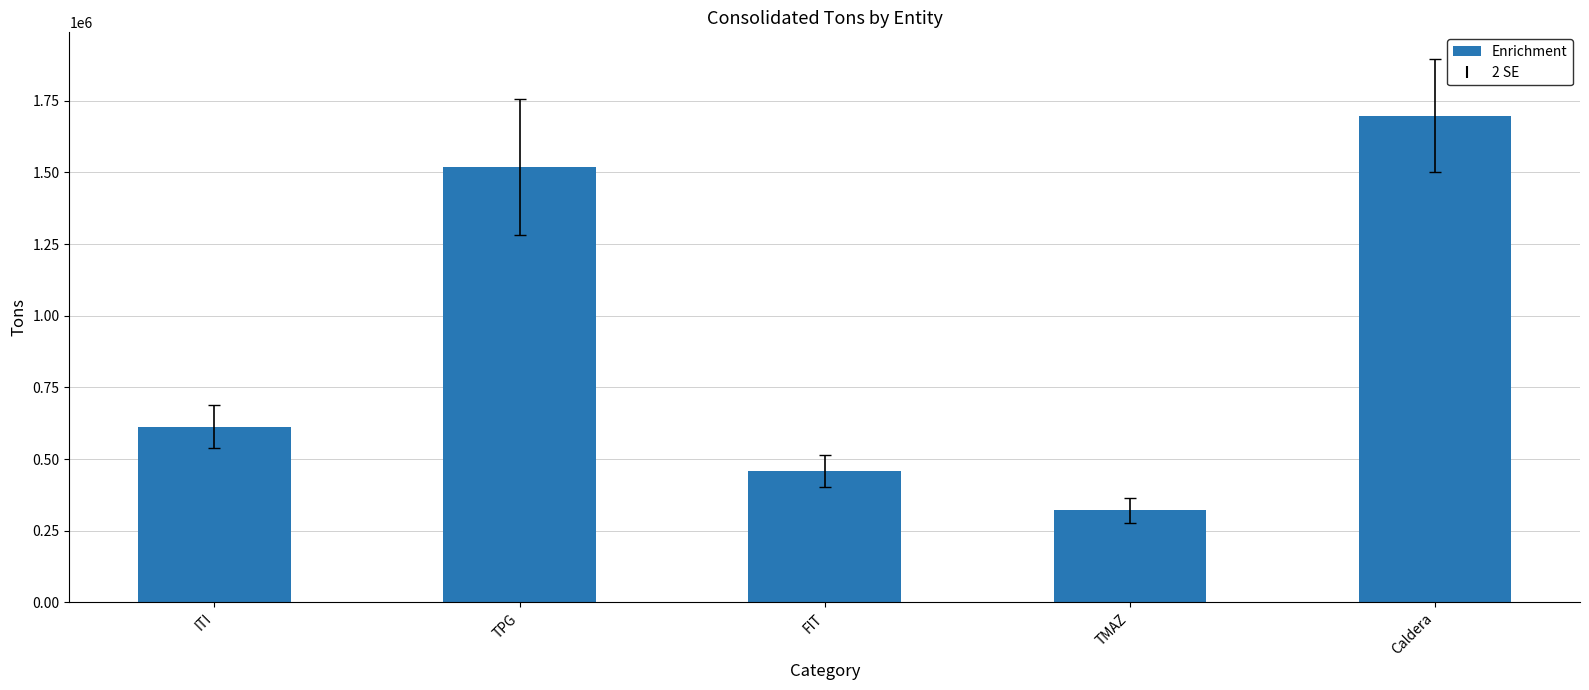

What is the sum of all values?

4610889.5